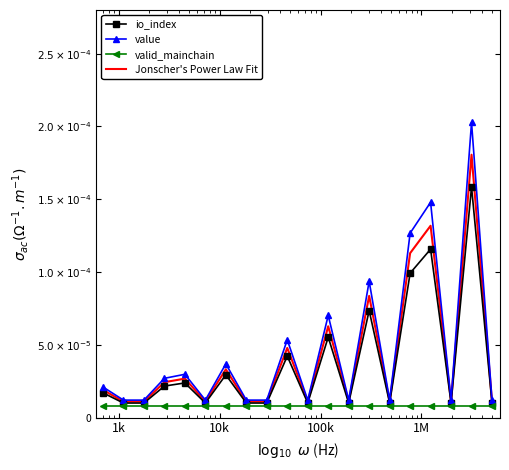

What are all the series names shown in the legend?

io_index, value, valid_mainchain, Jonscher's Power Law Fit